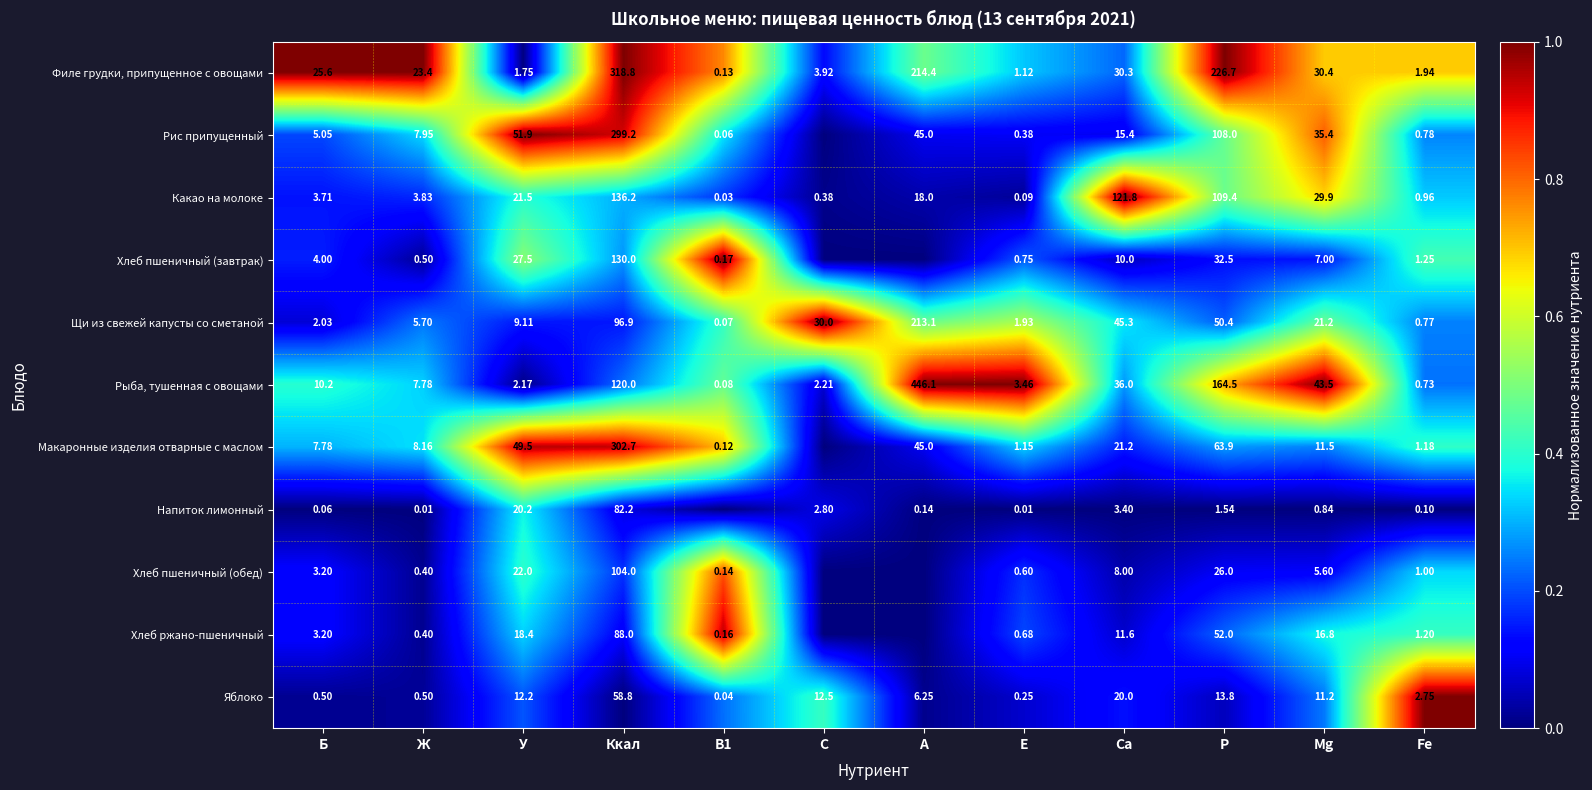

Rank the series at Ккал from lowest to highest value.

Яблоко, Напиток лимонный, Хлеб ржано-пшеничный, Щи из свежей капусты со сметаной, Хлеб пшеничный (обед), Рыба, тушенная с овощами, Хлеб пшеничный (завтрак), Какао на молоке, Рис припущенный, Макаронные изделия отварные с маслом, Филе грудки, припущенное с овощами